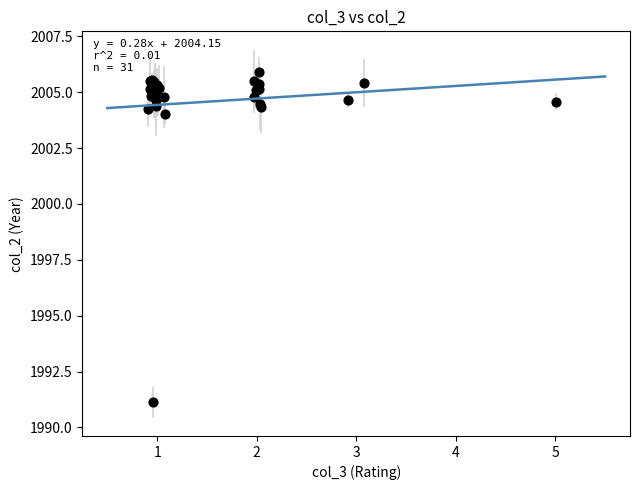

What Y value in the scatter plot is closest to 1998?

2004.0